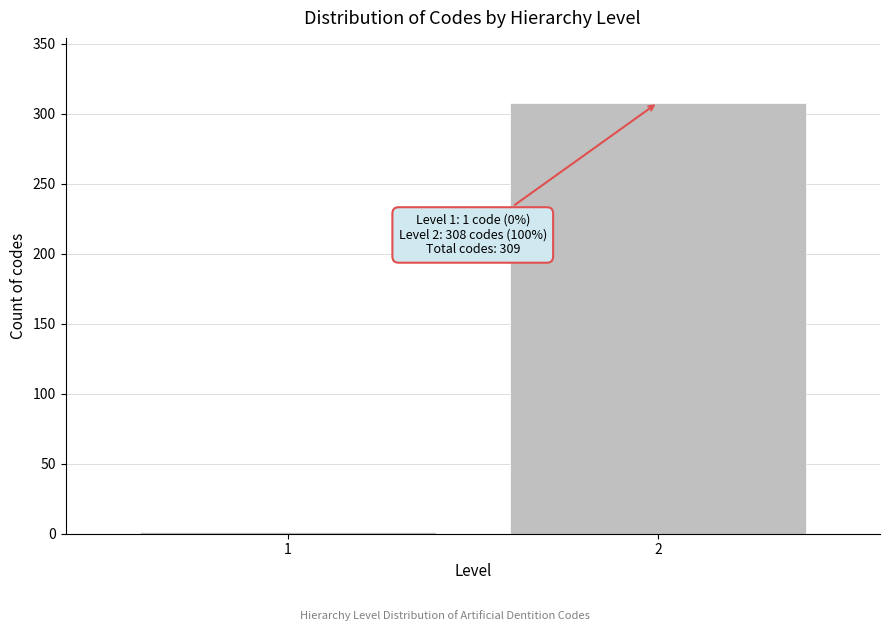

Reading left to right, what are all the values shown in this chart?

1=1	2=308